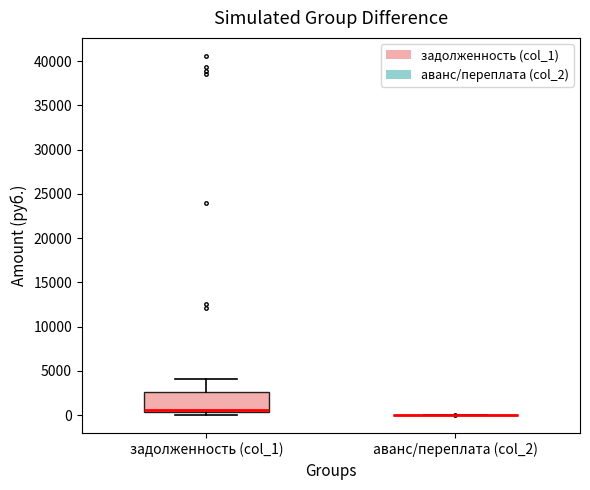

Comparing the boxes themselves (not the whiskers), which one is the tallest?

задолженность (col_1)